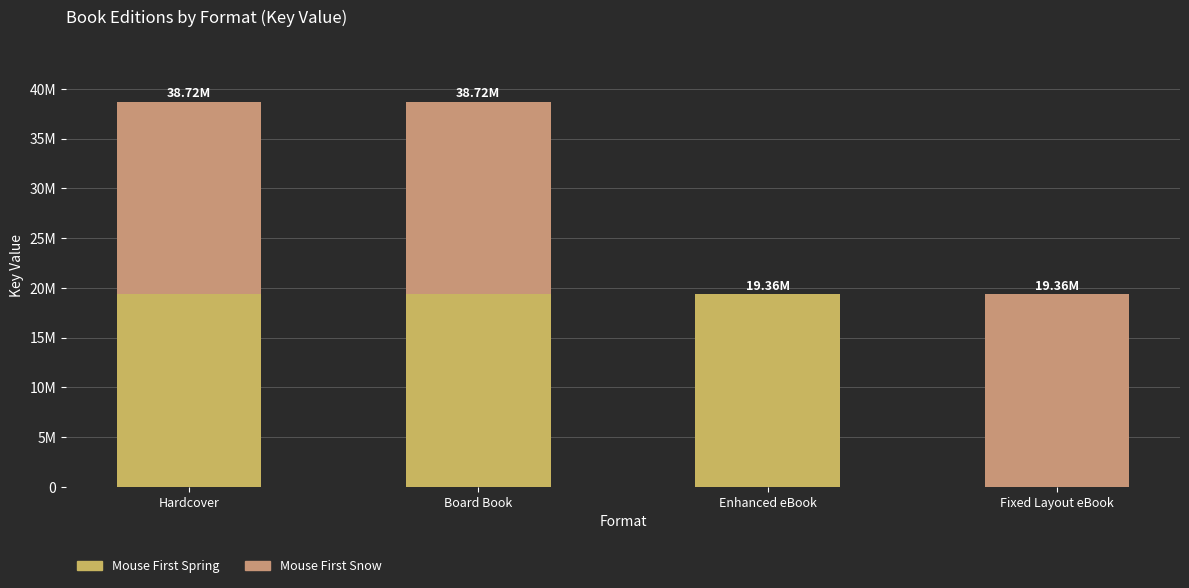

What is the sum of all Mouse First Snow values?

58074237